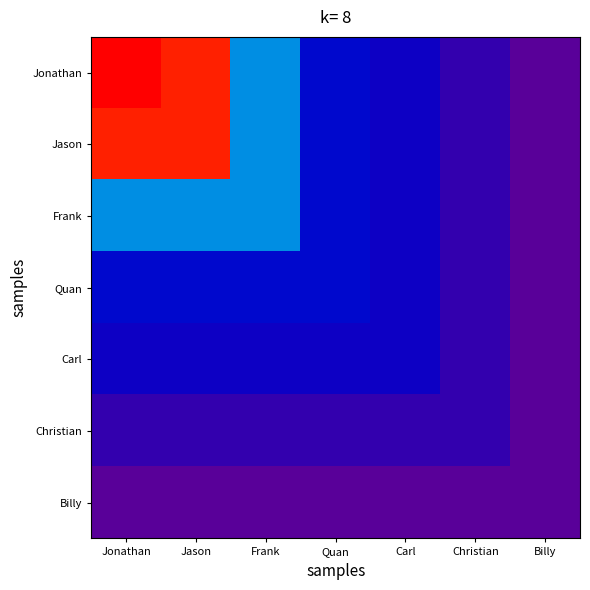

What is the total value across all series at Frank?

1.4